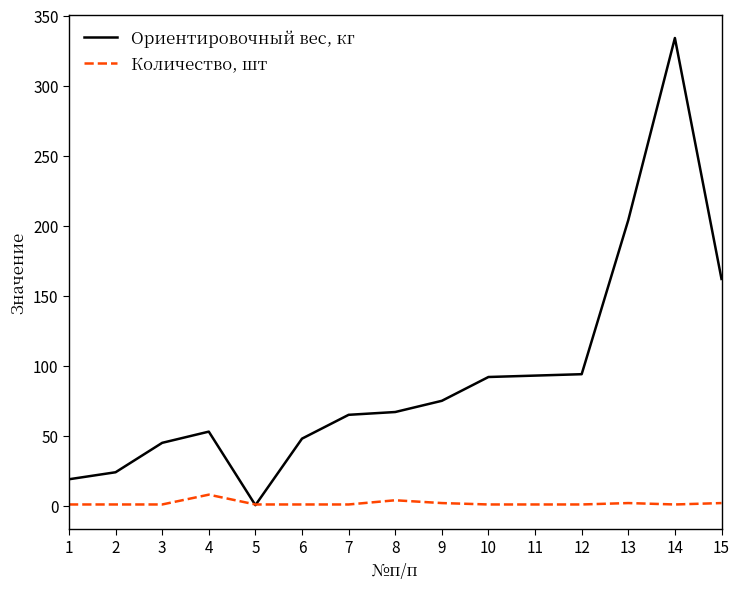

Does the chart have visible grid lines?

No